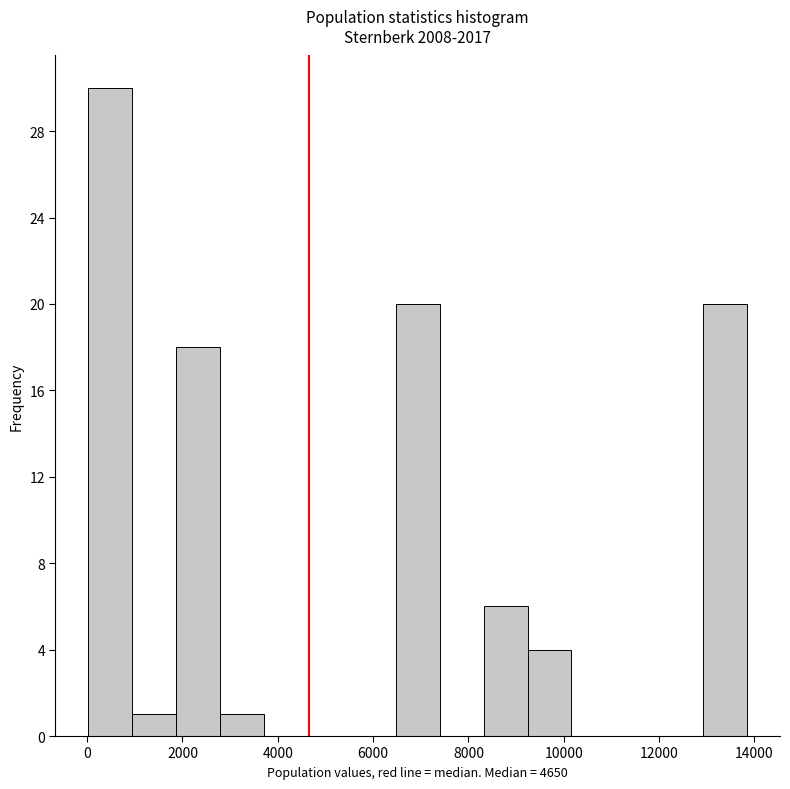

Reading left to right, list every bar in this chart as the range it spans on the x-axis followed by its height. Neither the bar edges nor the heights are printed on the chart, so give them approximately, as read against the axes.

0 to 1000: 30
1000 to 1800: 1
1800 to 2800: 18
2800 to 3800: 1
3800 to 4600: 0
4600 to 5600: 0
5600 to 6400: 0
6400 to 7400: 20
7400 to 8400: 0
8400 to 9200: 6
9200 to 10200: 4
10200 to 11000: 0
11000 to 12000: 0
12000 to 13000: 0
13000 to 13800: 20